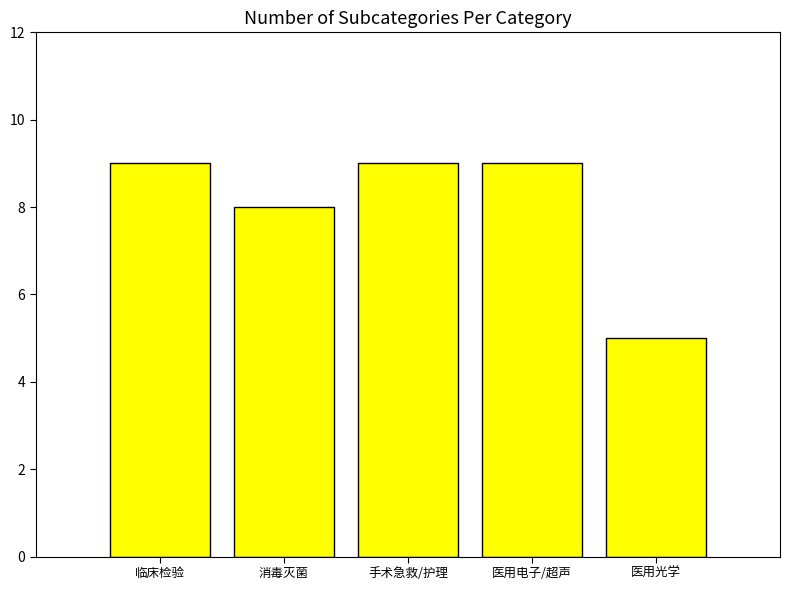

Is it true that the value at 医用光学 is 5?

True